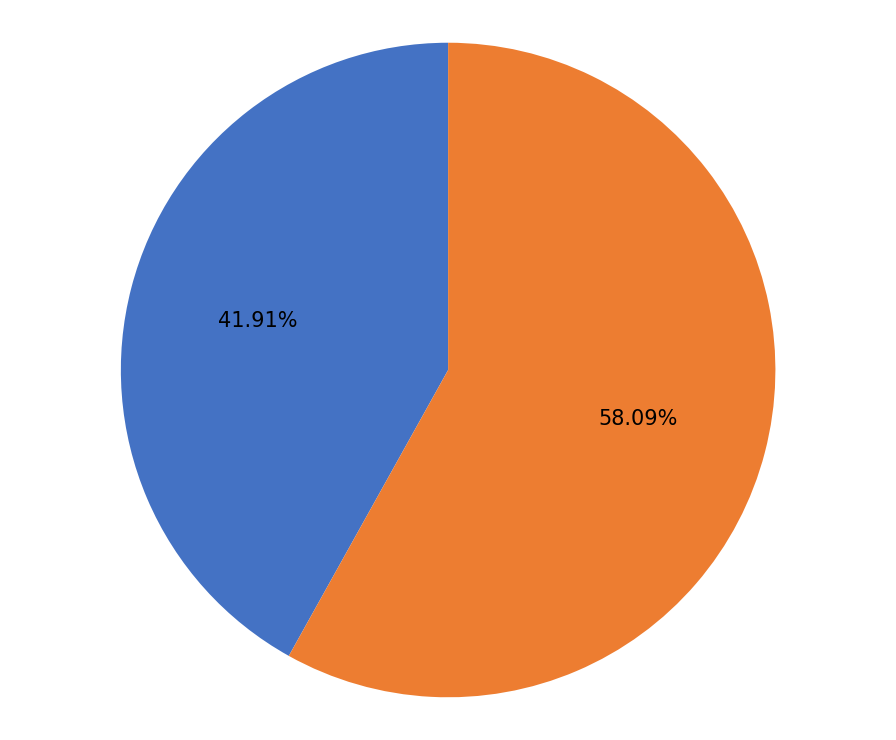

Approximately how many times larger is the value at Завтрак compared to Обед?

0.7